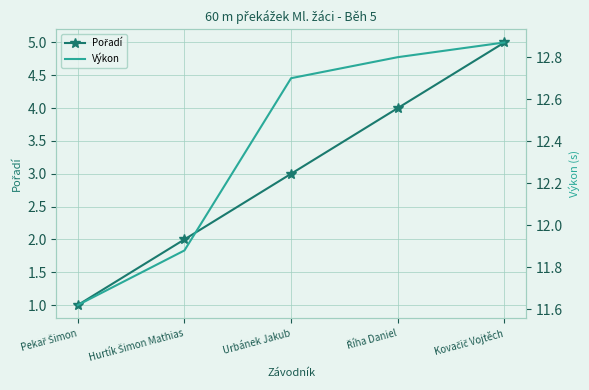

True or false: Pořadí has a value of 2.0 at Hurtík Šimon Mathias.

True